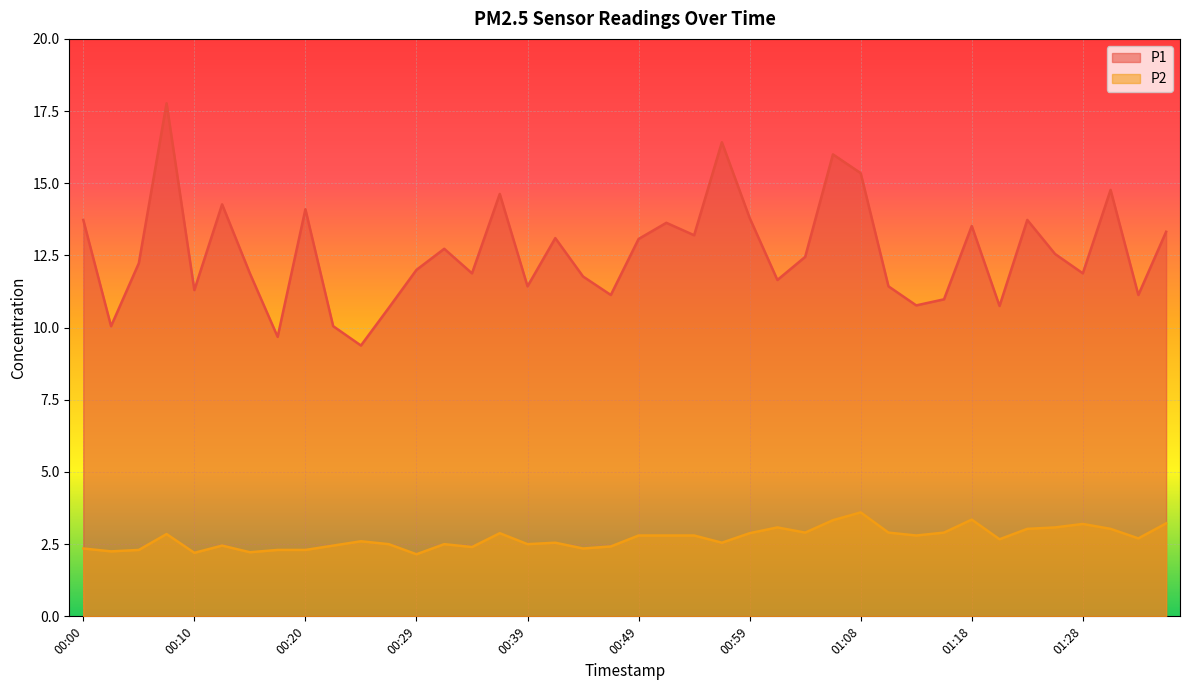

What is the minimum value for P2?

2.1